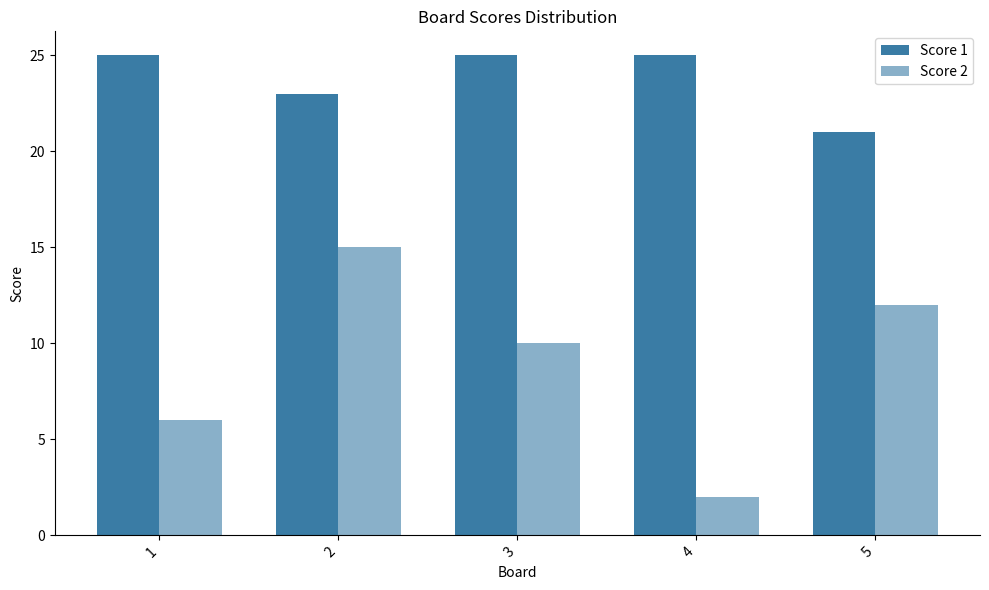

How many distinct data groups are displayed?

2